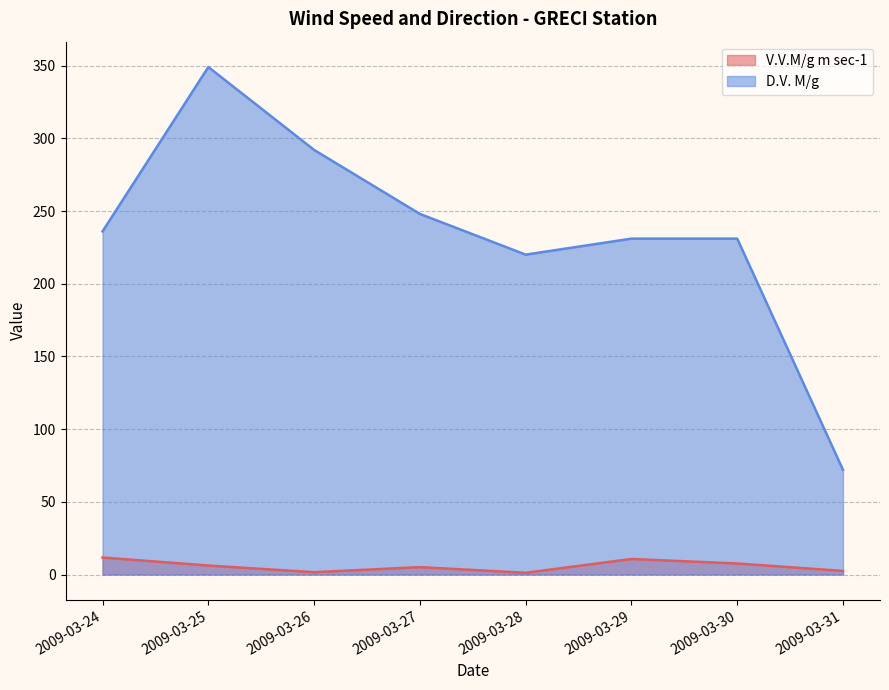

Between 2009-03-24 and 2009-03-30, which series saw the biggest shift?

D.V. M/g